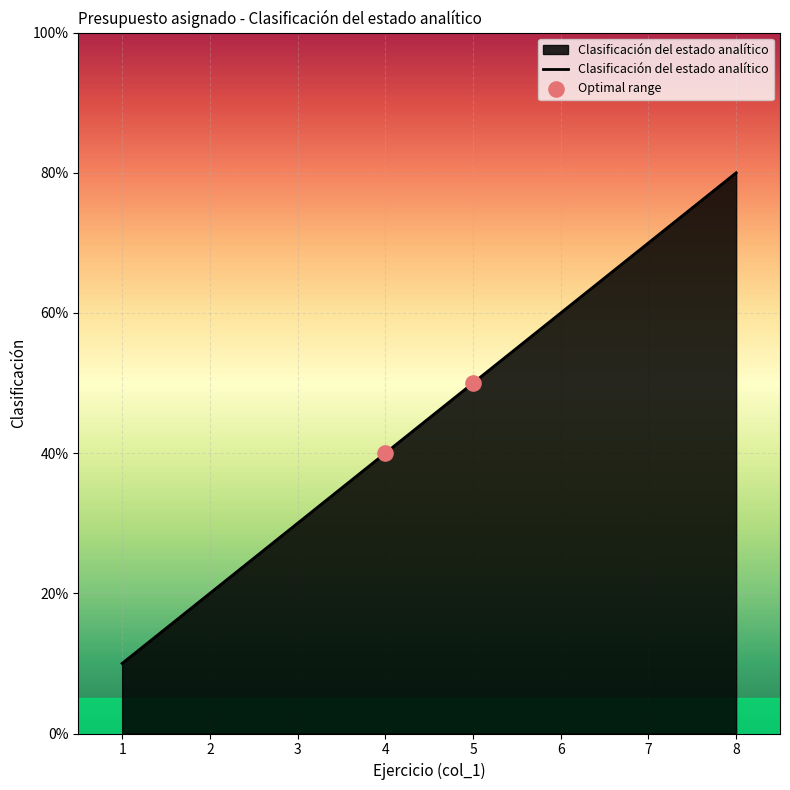

Approximately how many times larger is the value at 1 compared to 2?

0.5